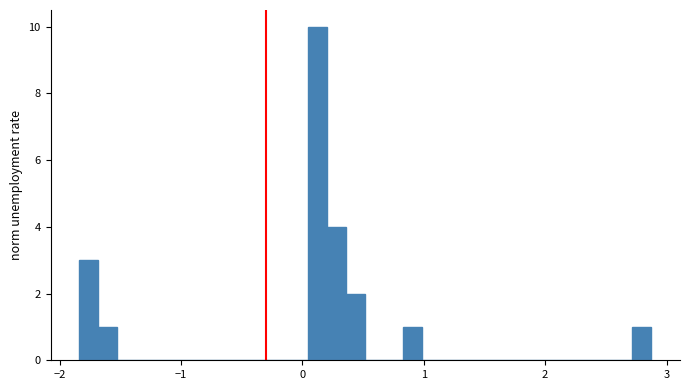

Around what value on the x-axis is the tallest bar? Give the approximate position of its centre, as read against the axis.

0.1